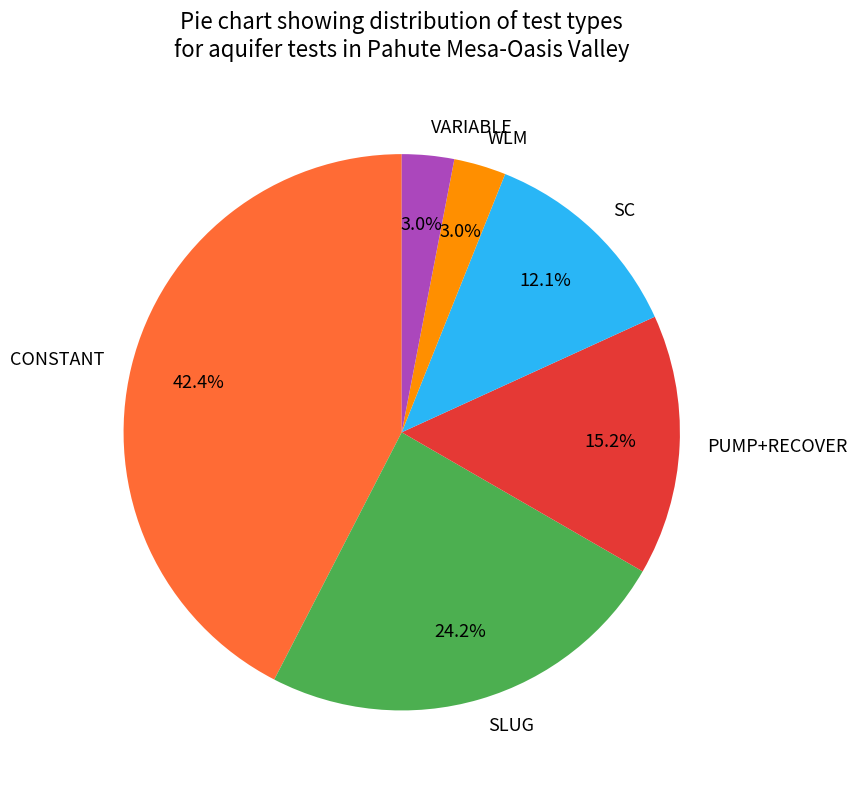

What is the largest slice in the pie chart?

CONSTANT